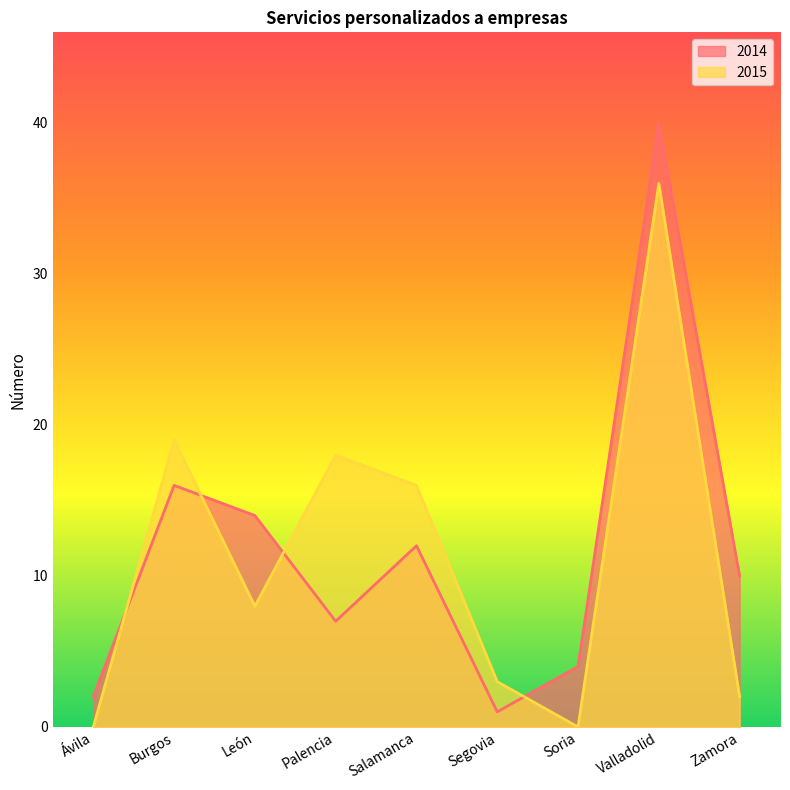

The value of 2015 at León is 8. True or false?

True